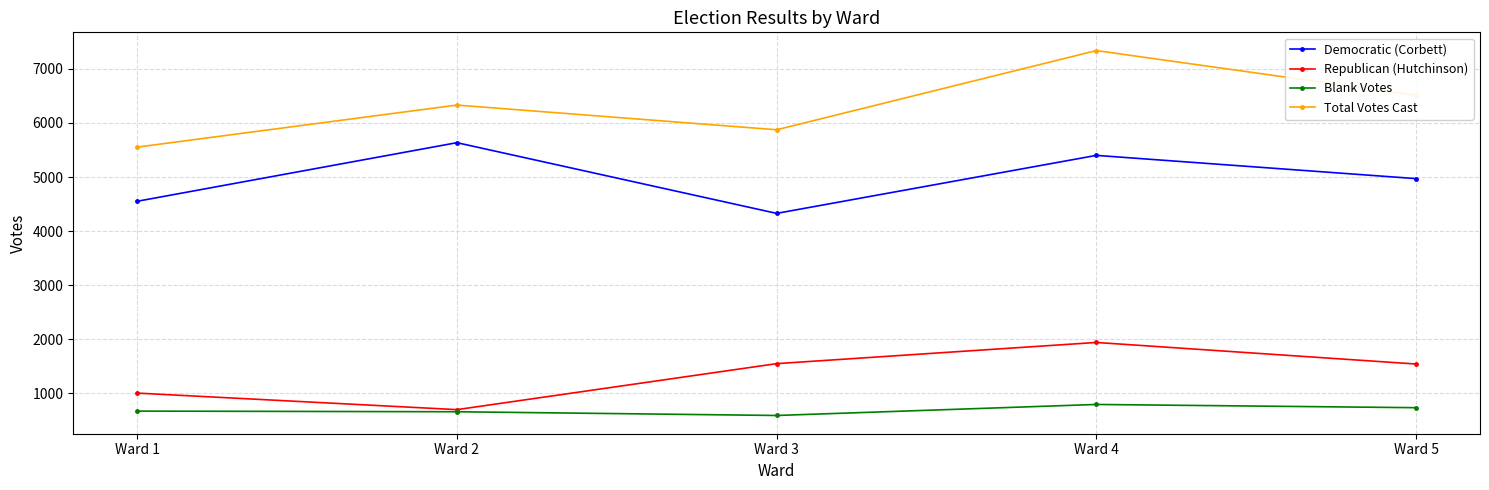

Between Ward 3 and Ward 4, which series saw the biggest shift?

Total Votes Cast